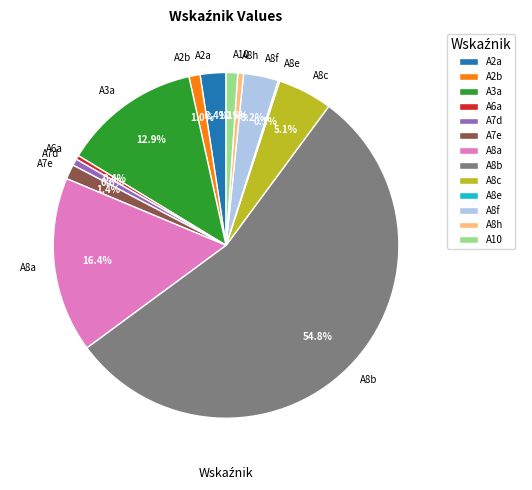

Is it true that A7e is 1% of the pie?

True